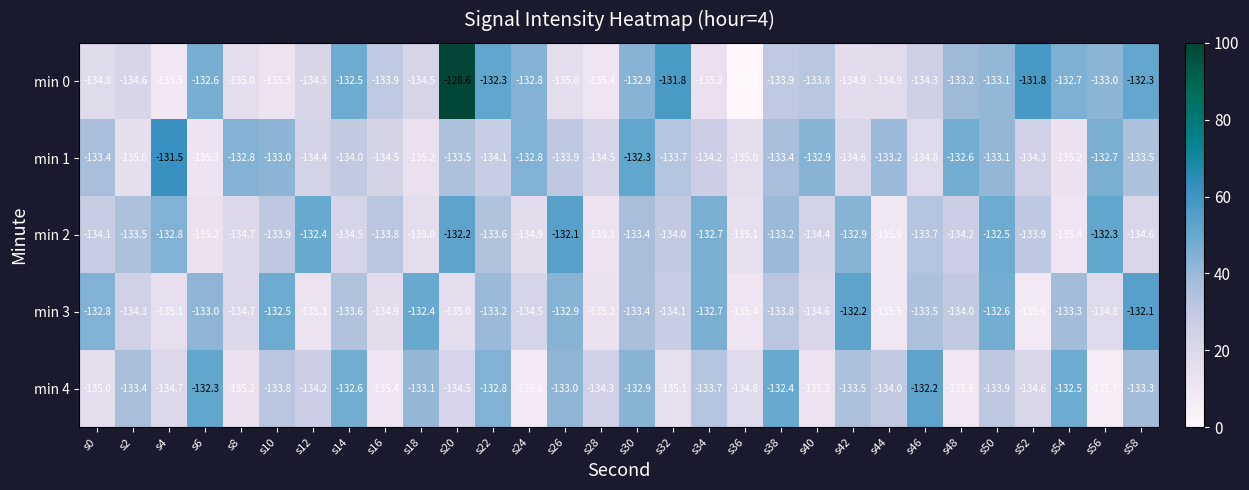

What is the difference between the maximum and minimum values in the min 0 series?

7.6